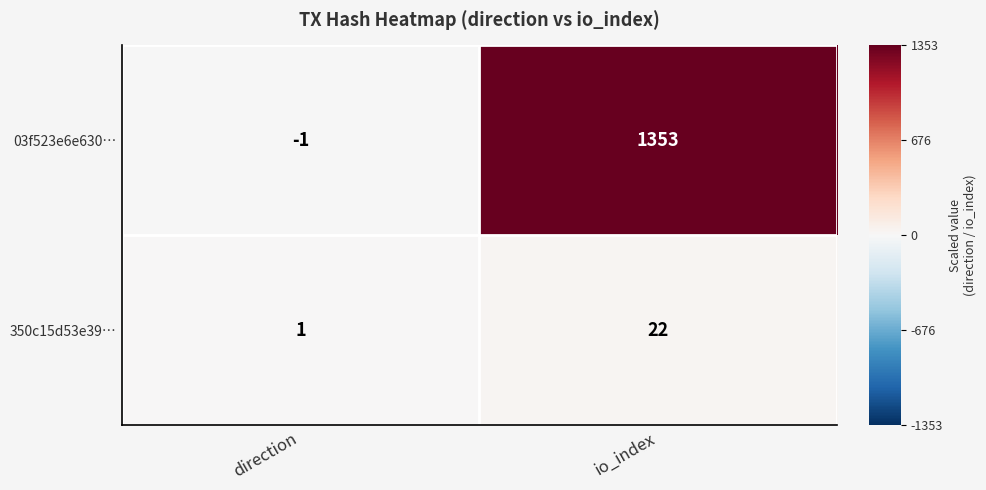

Read the 350c15d53e39… value at io_index.

22